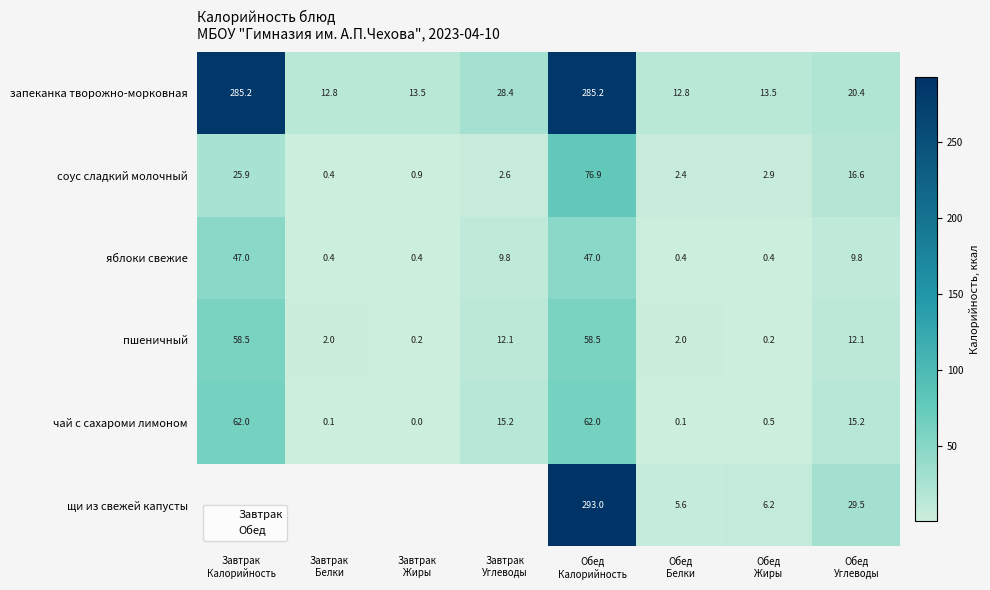

Between Завтрак
Жиры and Обед
Белки, which is larger?

Завтрак
Жиры